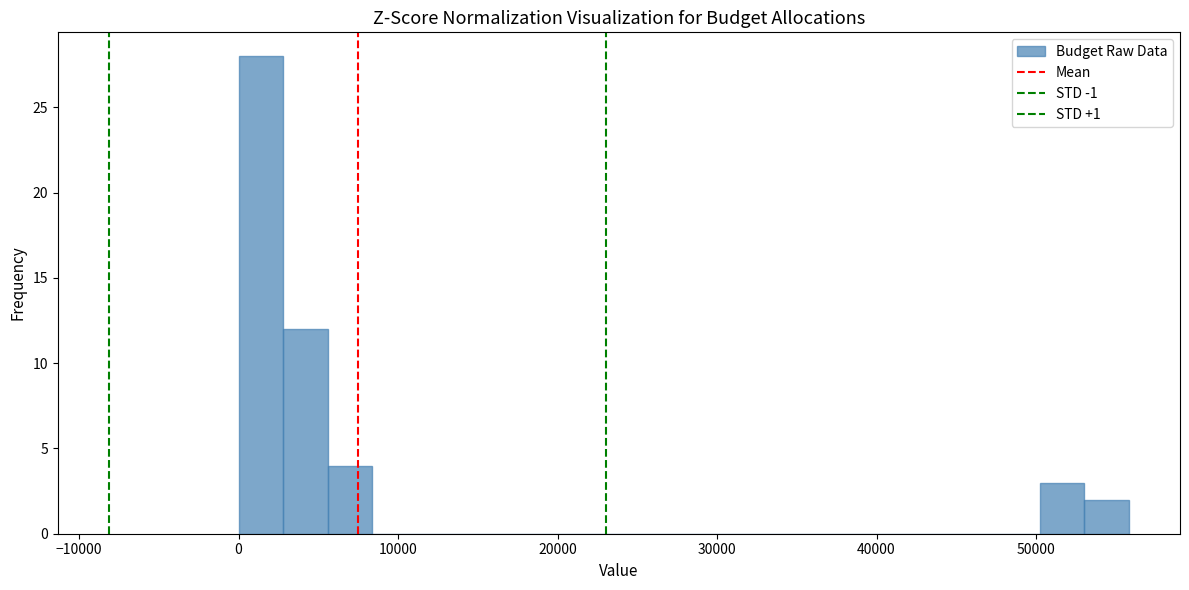

Around what value on the x-axis is the tallest bar? Give the approximate position of its centre, as read against the axis.

1000